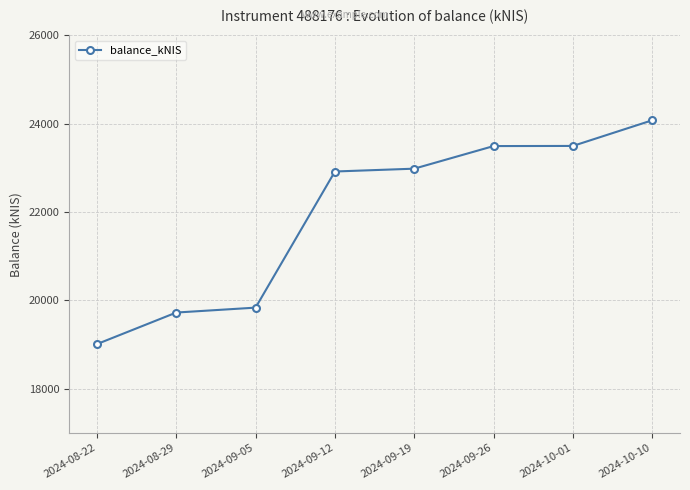

What is the label of the 7th point from the left?

2024-10-01